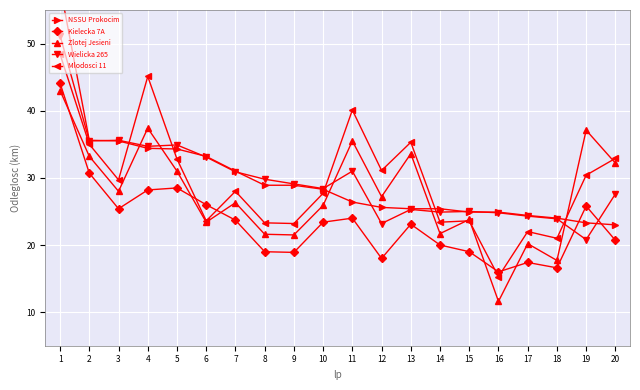

At how many categories does at least one series exceed 35?

7